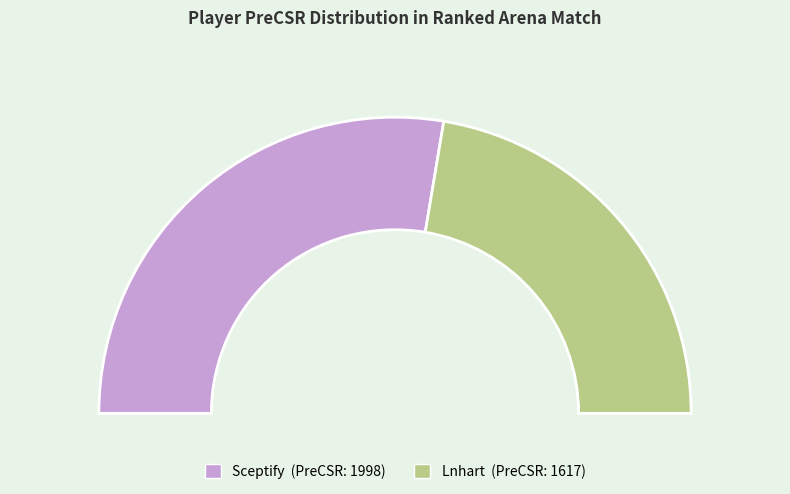

What is the majority slice?

Sceptify